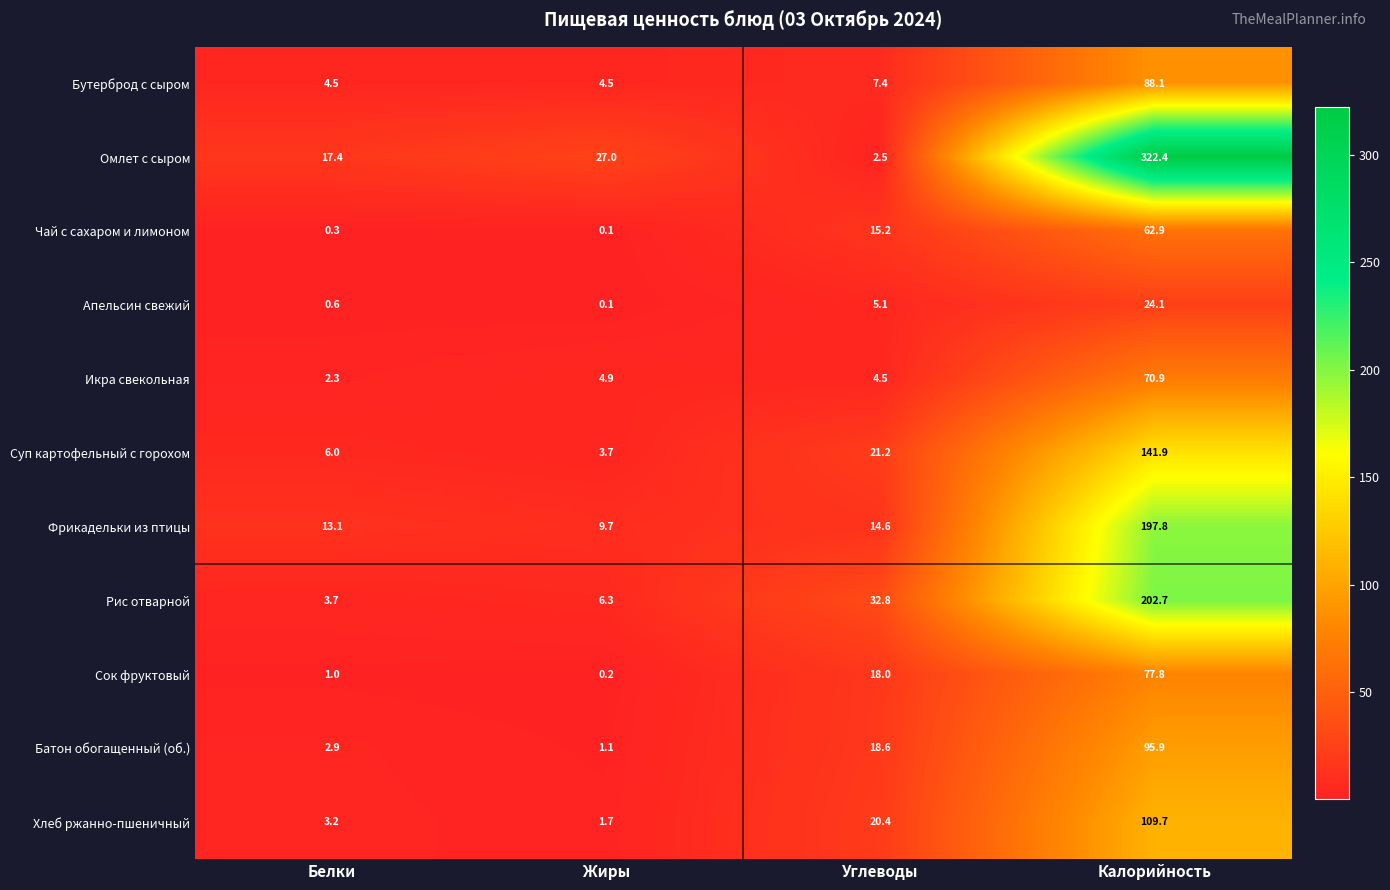

Which label corresponds to the largest value in the chart?

Калорийность